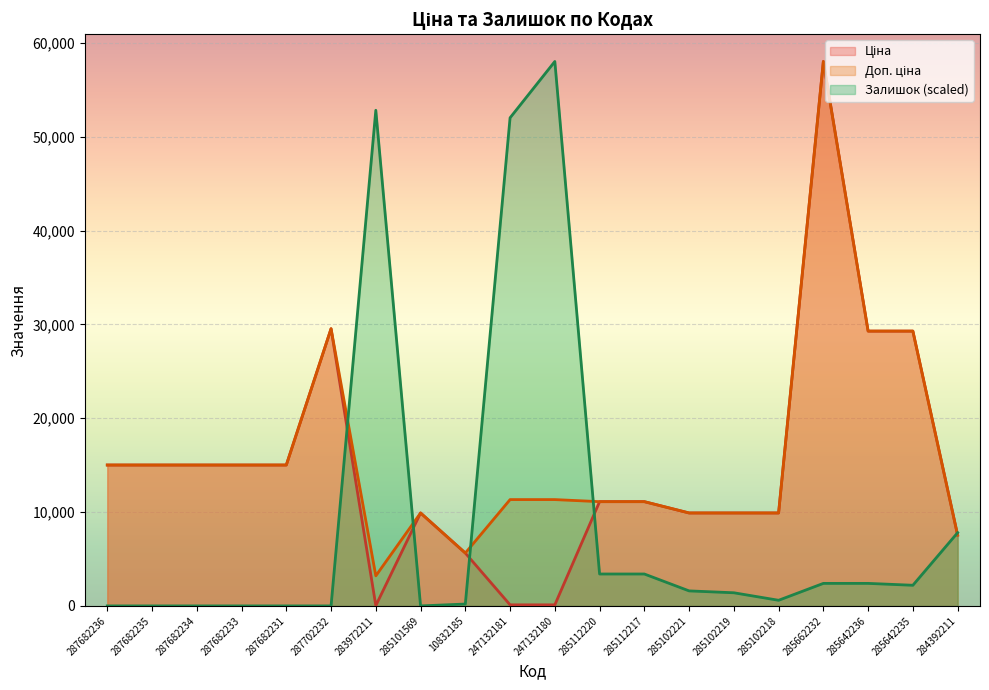

How many interior local peaks does the Залишок series have?

2